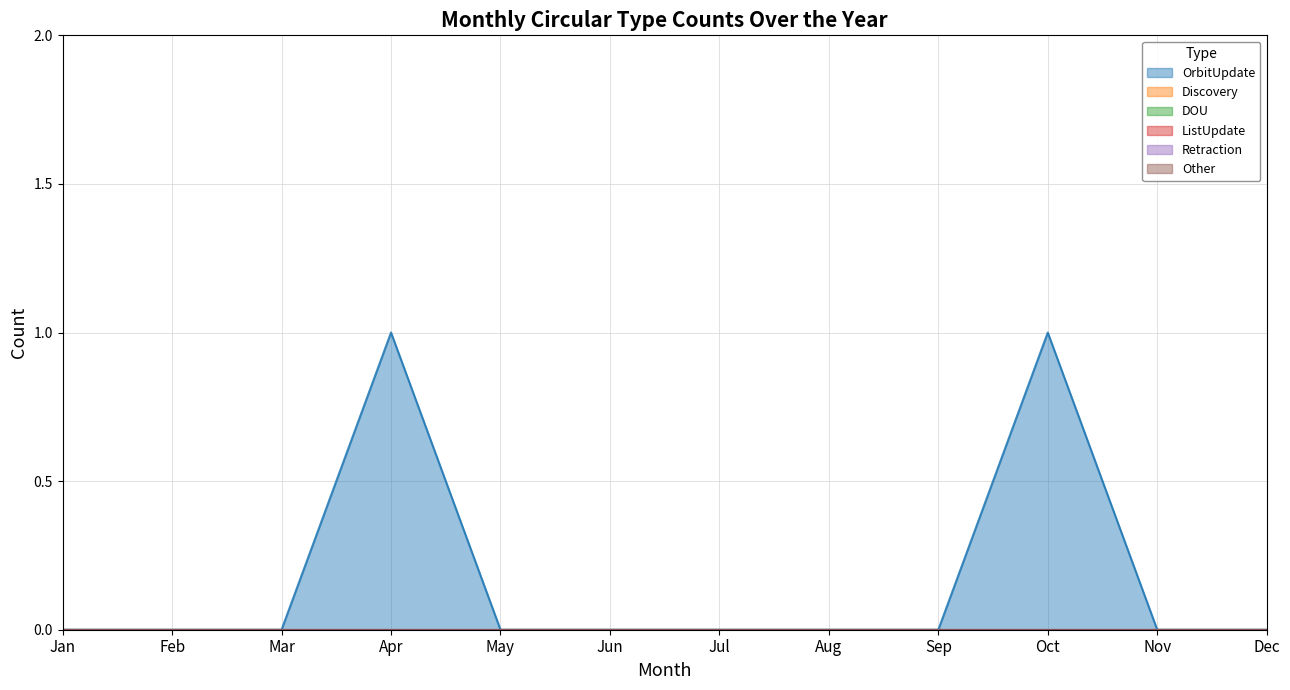

True or false: DOU and Discovery cross at least once.

False